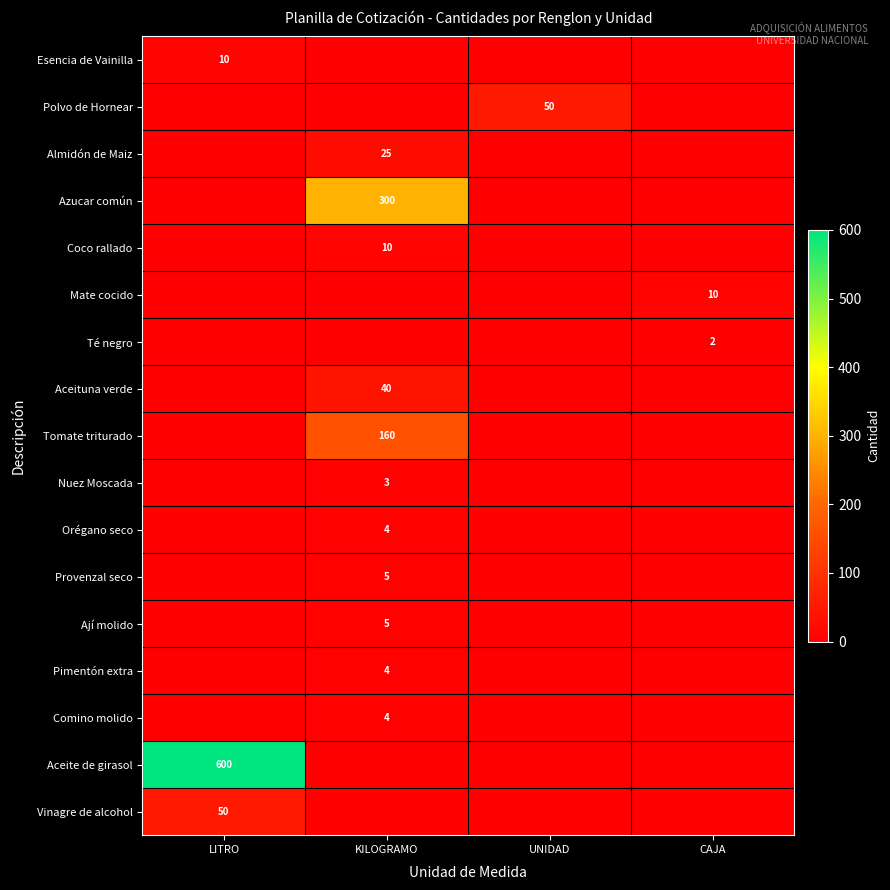

The Azucar común series shows 300 at KILOGRAMO. True or false?

True